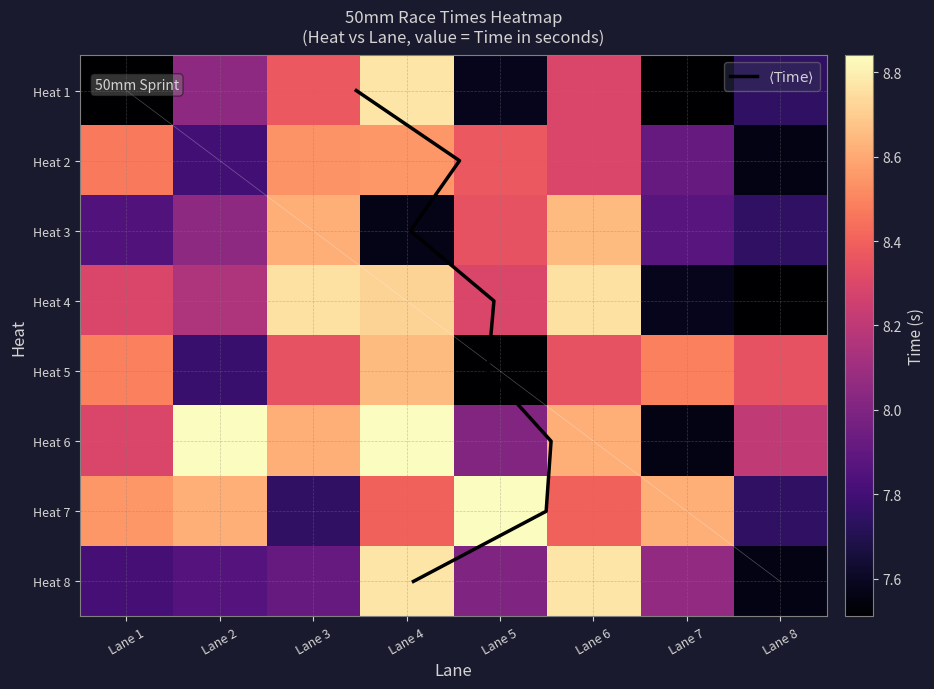

At which label is Heat 1 closest to 8?

Lane 2